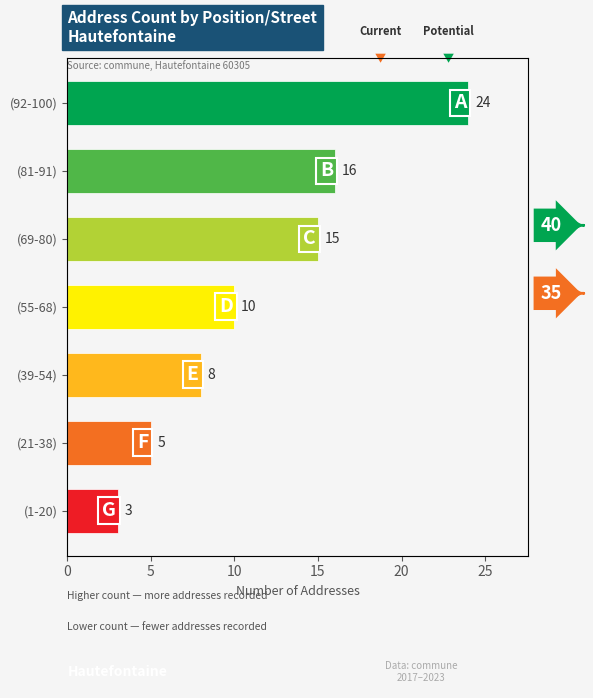

Is it true that the value at (69-80) is 9?

False